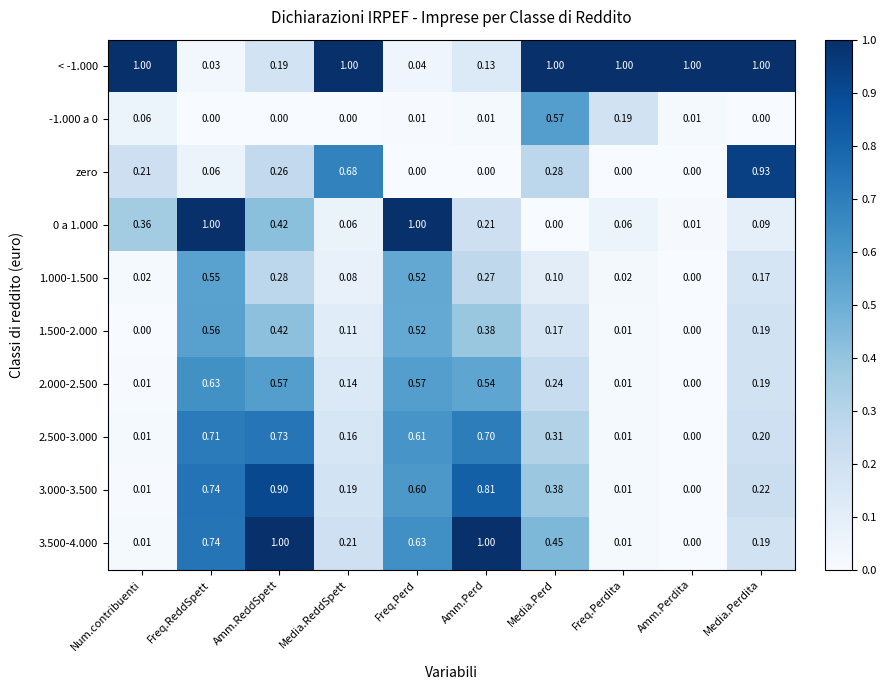

At which category is the sum across all series the highest?

Freq.ReddSpett